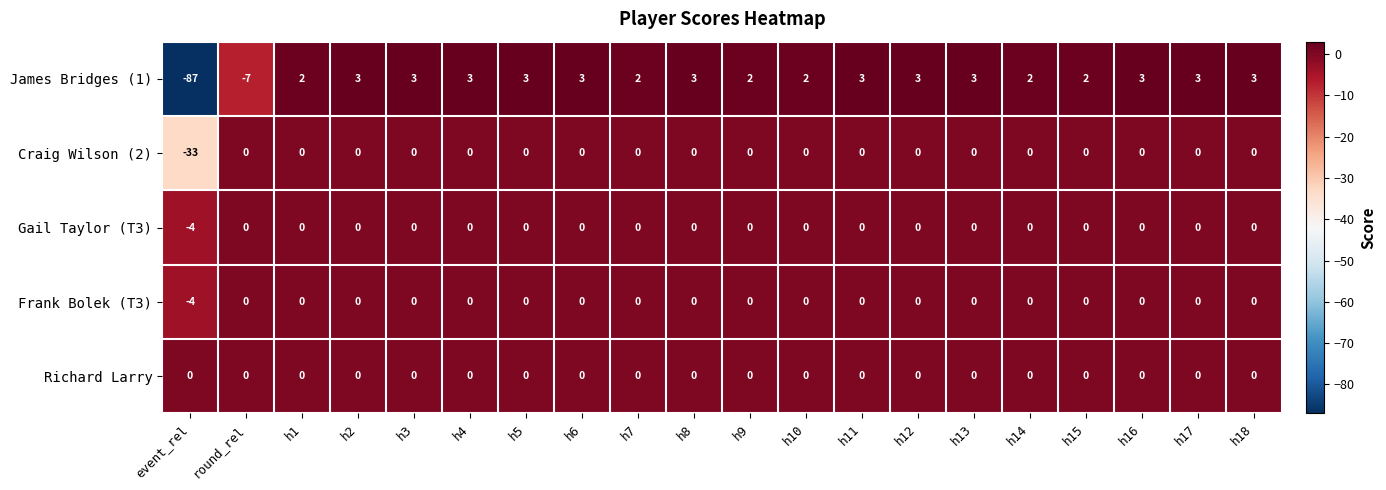

Is the value of James Bridges (1) at h14 greater than the value of Craig Wilson (2) at h2?

Yes